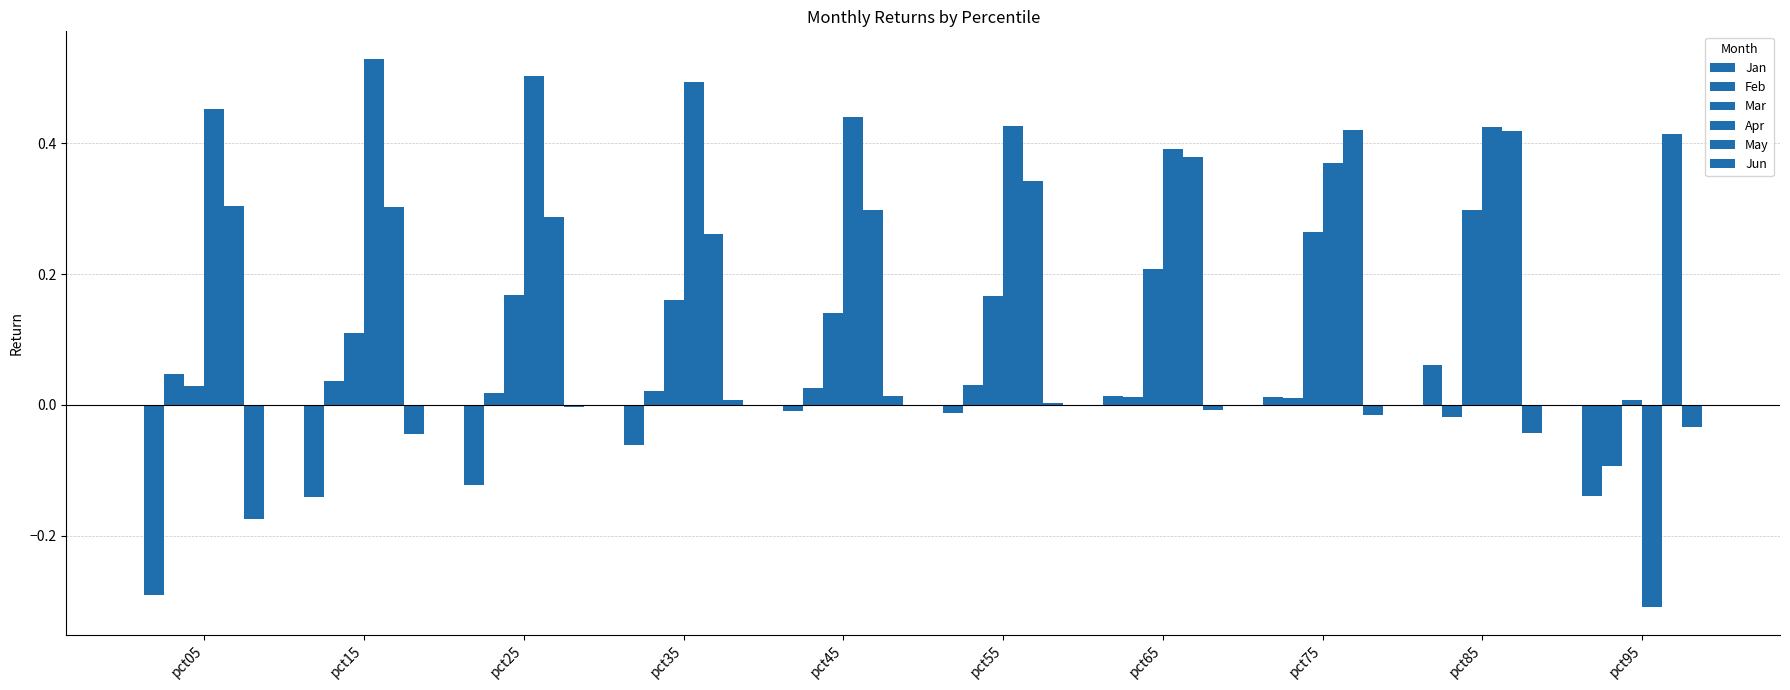

At which label is Mar closest to 0?

pct95